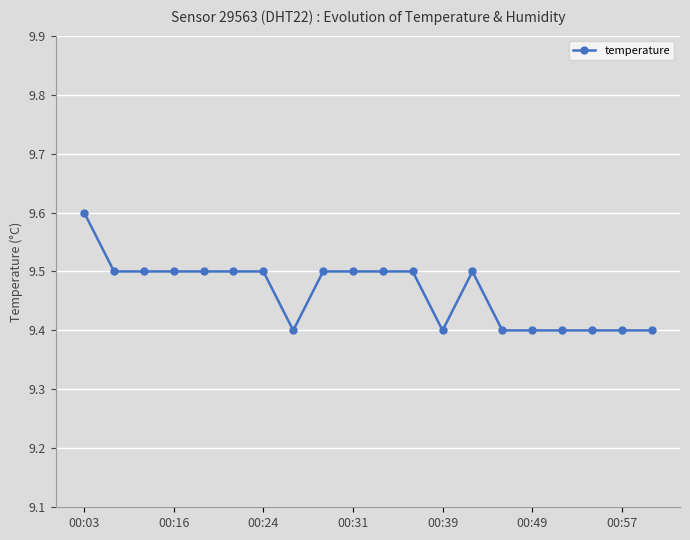

What is the sum of all values?

189.3